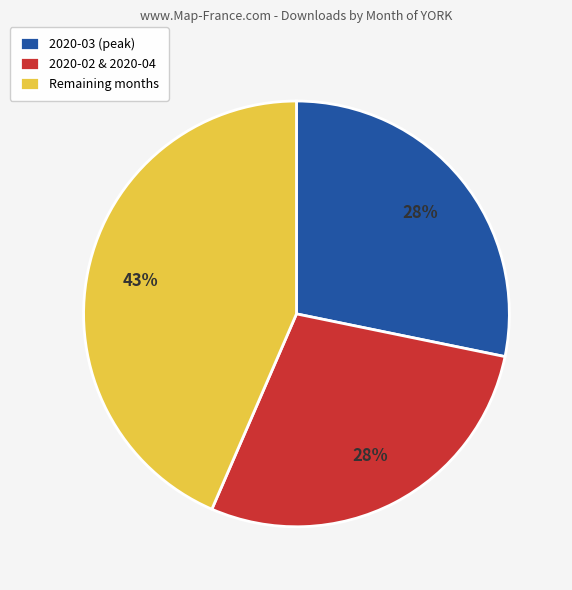

To the nearest percent, what percentage of the pie is Remaining months?

43%